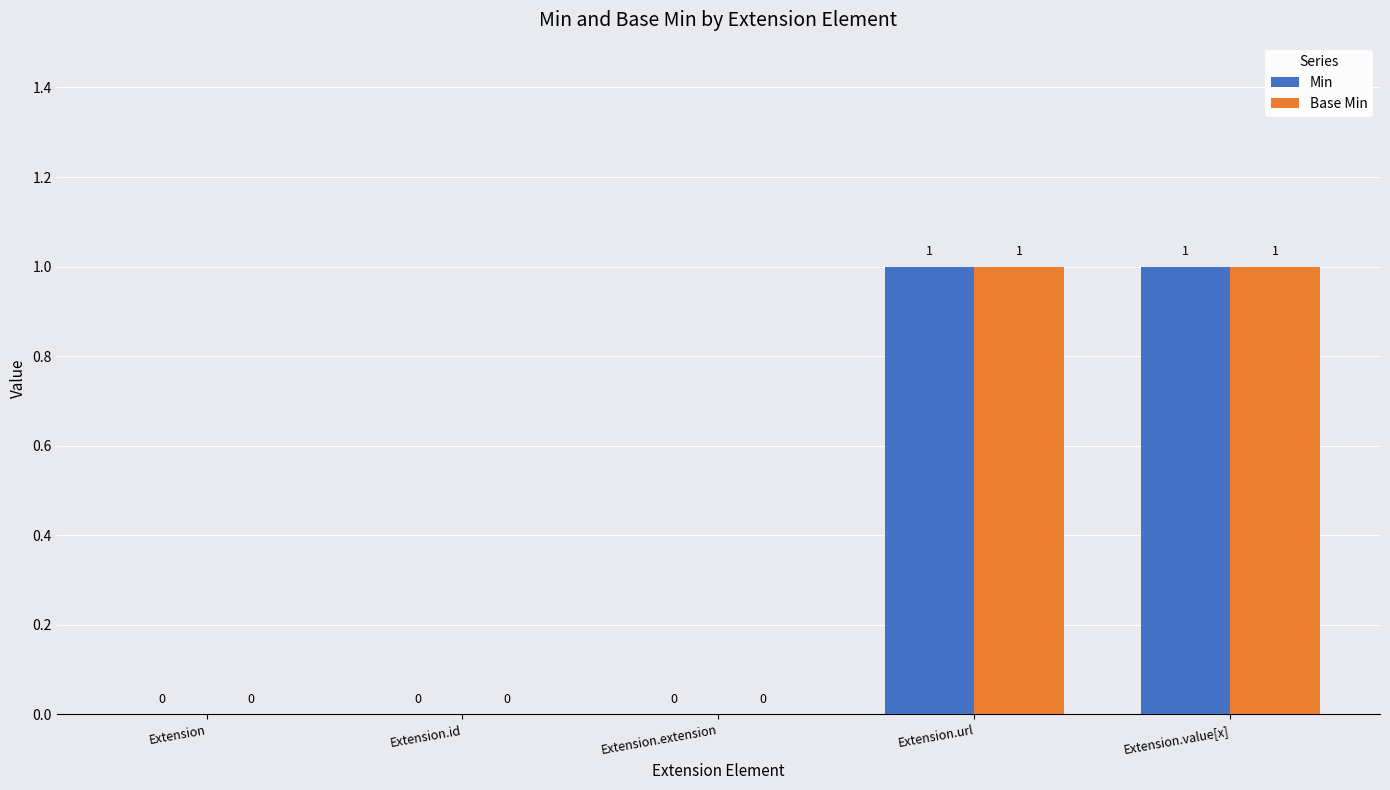

The value of Min at Extension.value[x] is 1. True or false?

True